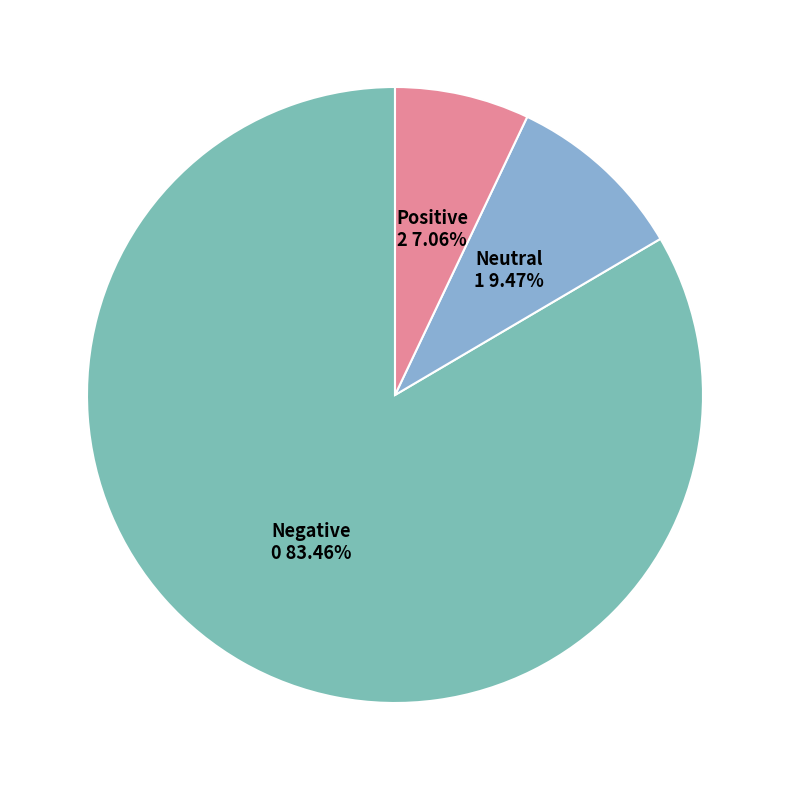

Rank the categories by value from highest to lowest.

Negative, Neutral, Positive